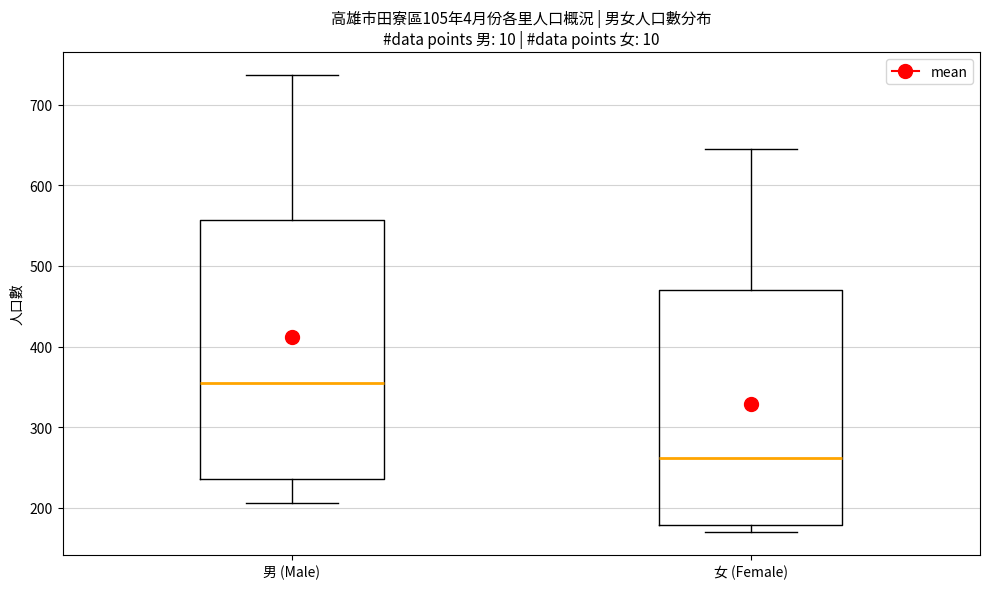

Reading left to right, transcribe this box plot: for each box, give where its median line is, the range the box spans, and where its two whiskers end, as read against the y-axis. The values are not printed on the chart, so give them approximately, as read against the axis.

男 (Male): median 350, box 240 to 560, whiskers 210 to 740
女 (Female): median 260, box 180 to 470, whiskers 170 to 650